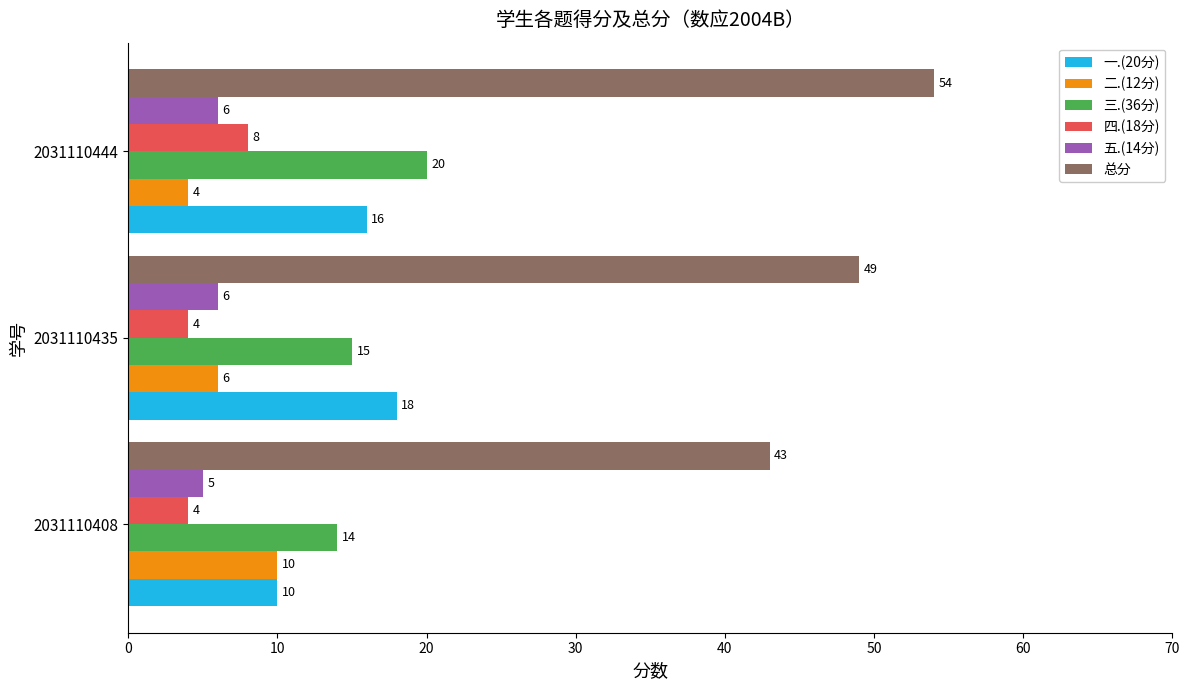

Which label corresponds to the largest value in the chart?

2031110444